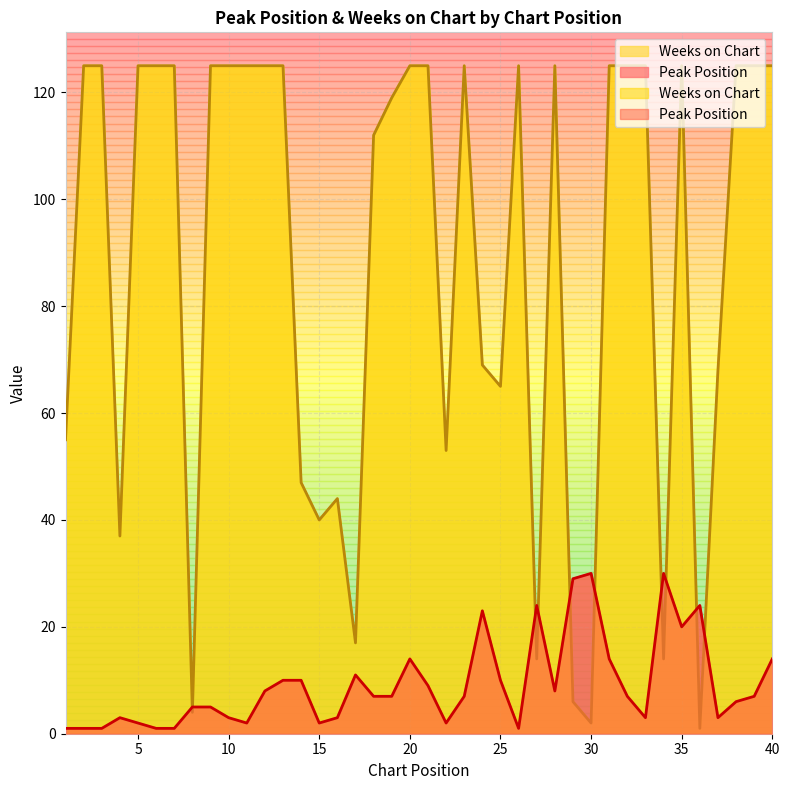

Which series has the largest range (max minus min)?

Weeks on Chart